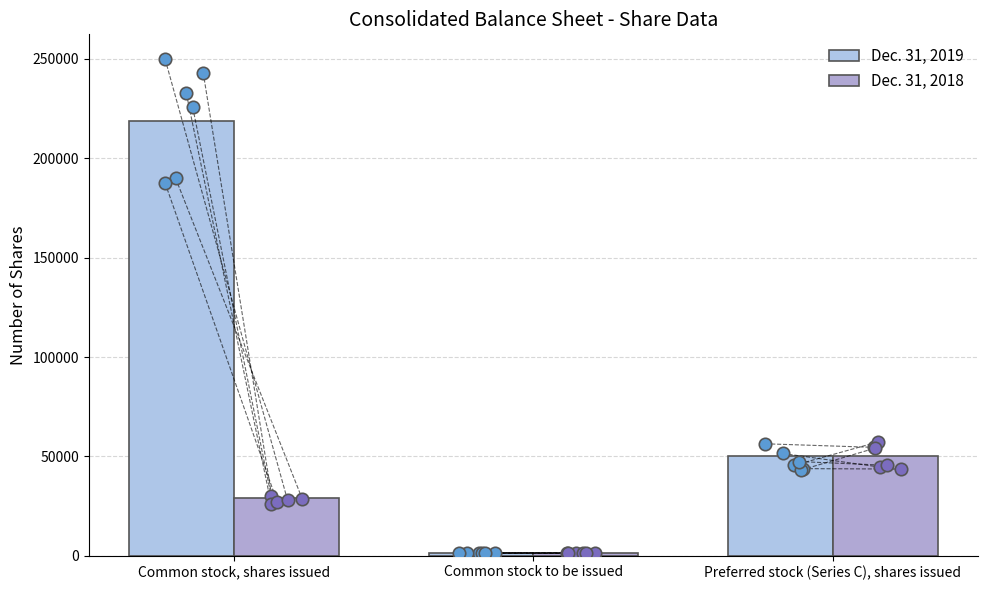

What are all the series names shown in the legend?

Dec. 31, 2019, Dec. 31, 2018